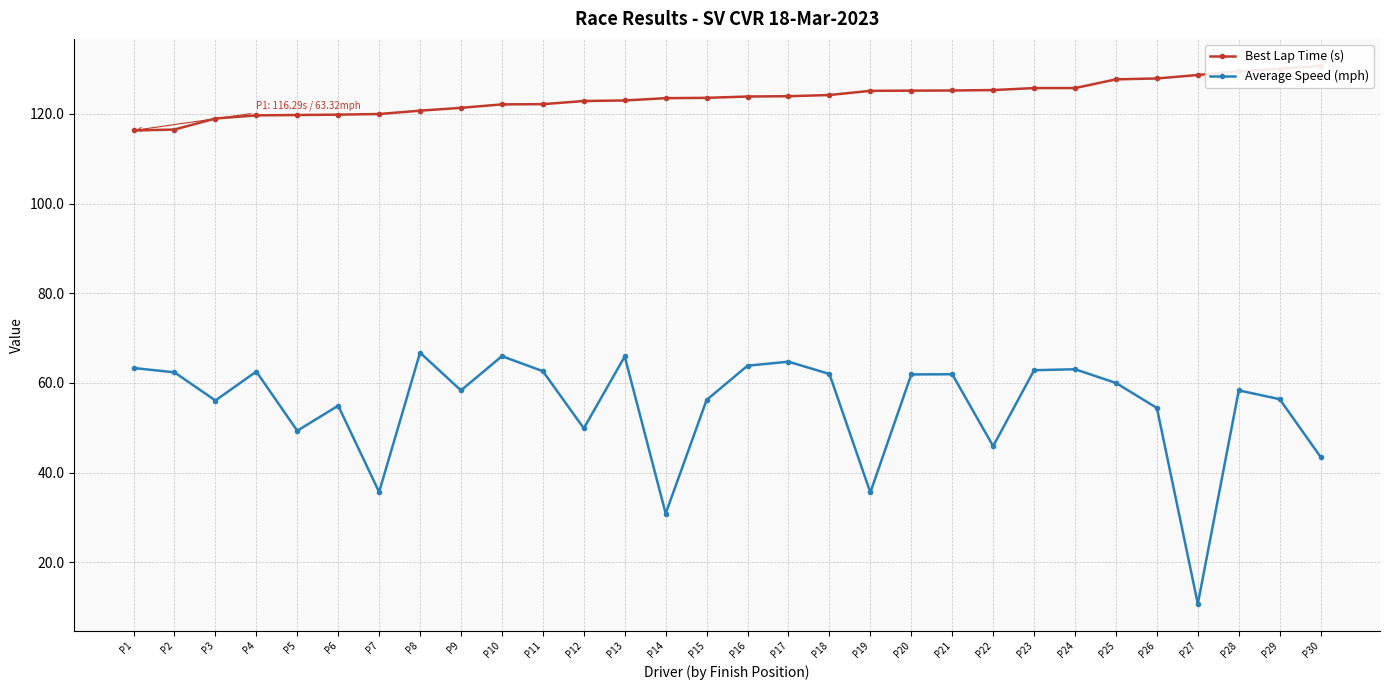

Reading left to right, what are all the values shown in this chart?

Best Lap Time (s): P1=116.3	P2=116.5	P3=119.0	P4=119.7	P5=119.7	P6=119.8	P7=120.0	P8=120.7	P9=121.3	P10=122.1	P11=122.2	P12=122.9	P13=123.0	P14=123.5	P15=123.6	P16=123.9	P17=123.9	P18=124.2	P19=125.1	P20=125.2	P21=125.2	P22=125.3	P23=125.7	P24=125.7	P25=127.7	P26=127.9	P27=128.7	P28=129.5	P29=130.0	P30=130.7
Average Speed (mph): P1=63.3	P2=62.4	P3=56.1	P4=62.5	P5=49.3	P6=54.9	P7=35.7	P8=66.7	P9=58.3	P10=66.0	P11=62.6	P12=49.9	P13=65.9	P14=30.9	P15=56.2	P16=63.8	P17=64.7	P18=62.0	P19=35.6	P20=61.9	P21=61.9	P22=45.9	P23=62.8	P24=63.0	P25=60.0	P26=54.4	P27=10.7	P28=58.3	P29=56.4	P30=43.5